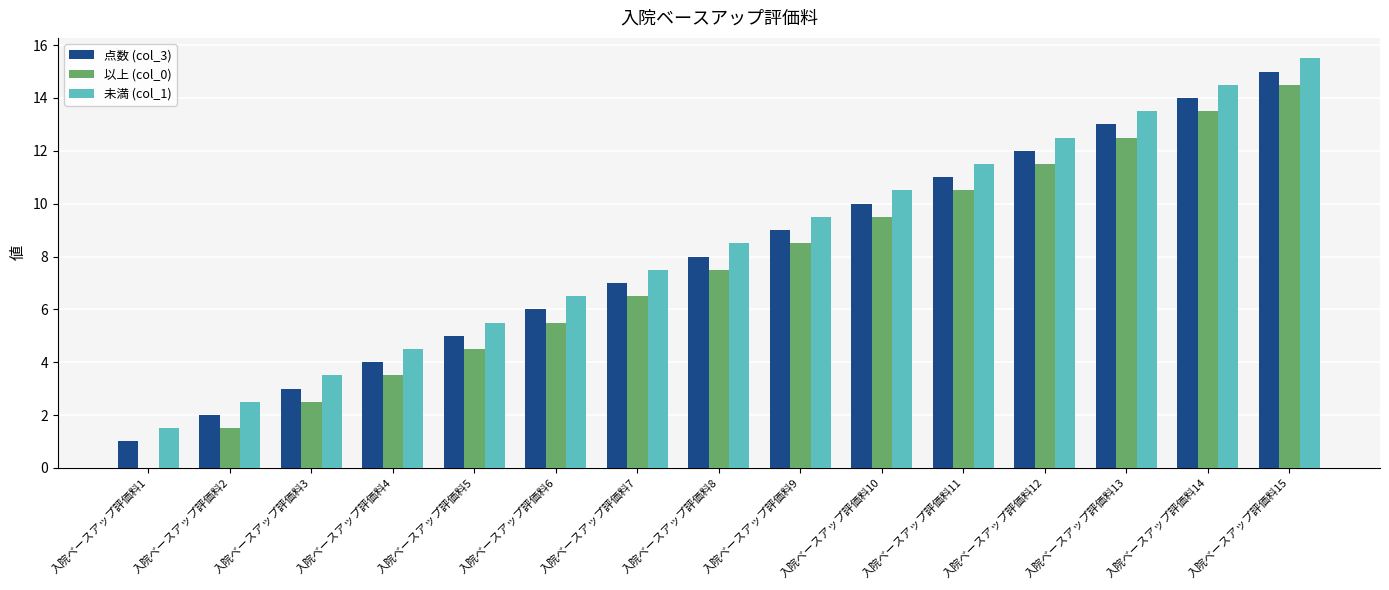

What is the highest value of the 未満 (col_1) series?

15.5